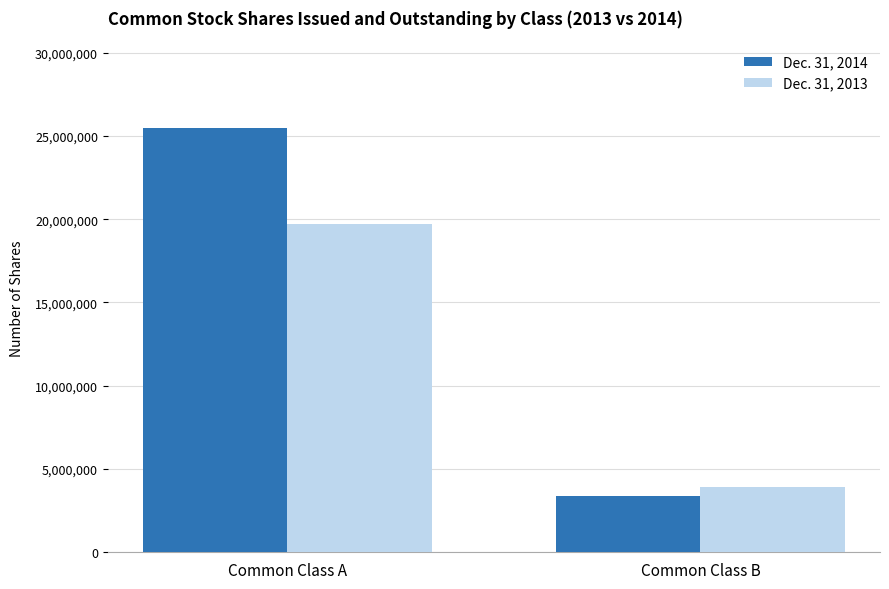

Are the bars horizontal?

No